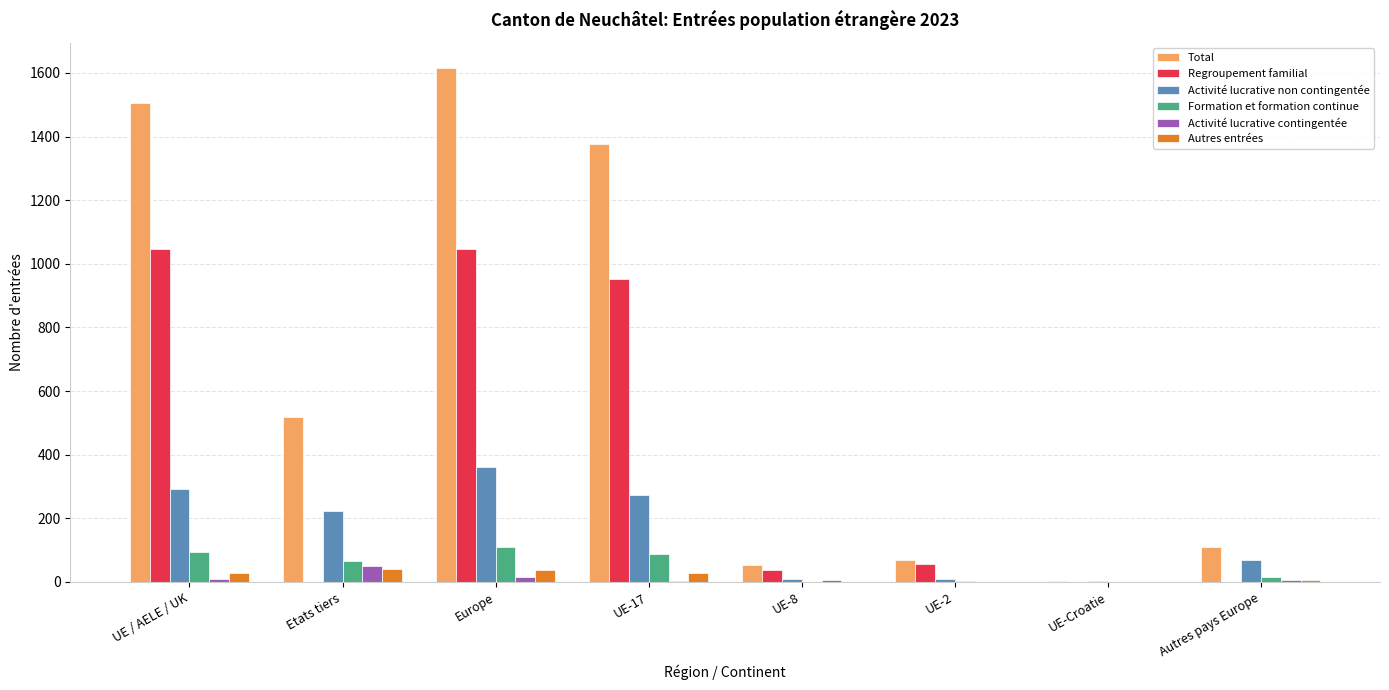

Which series has the largest total across all categories?

Total